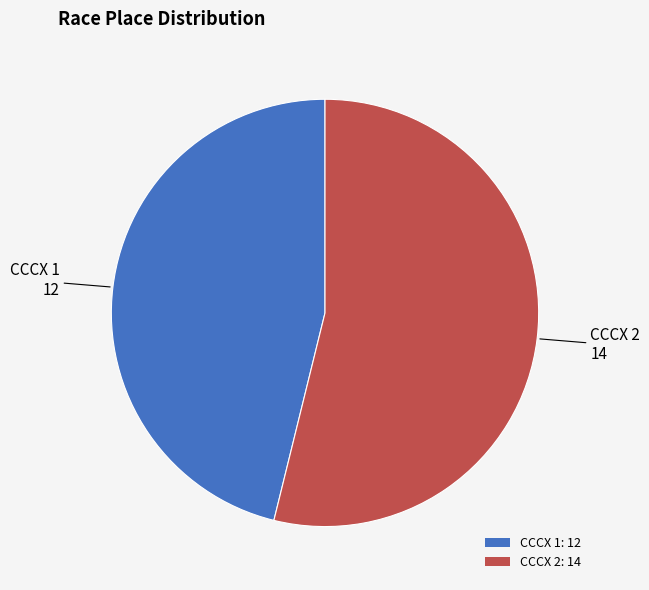

Do CCCX 2: 14 and CCCX 1: 12 together represent more than half of the pie?

Yes